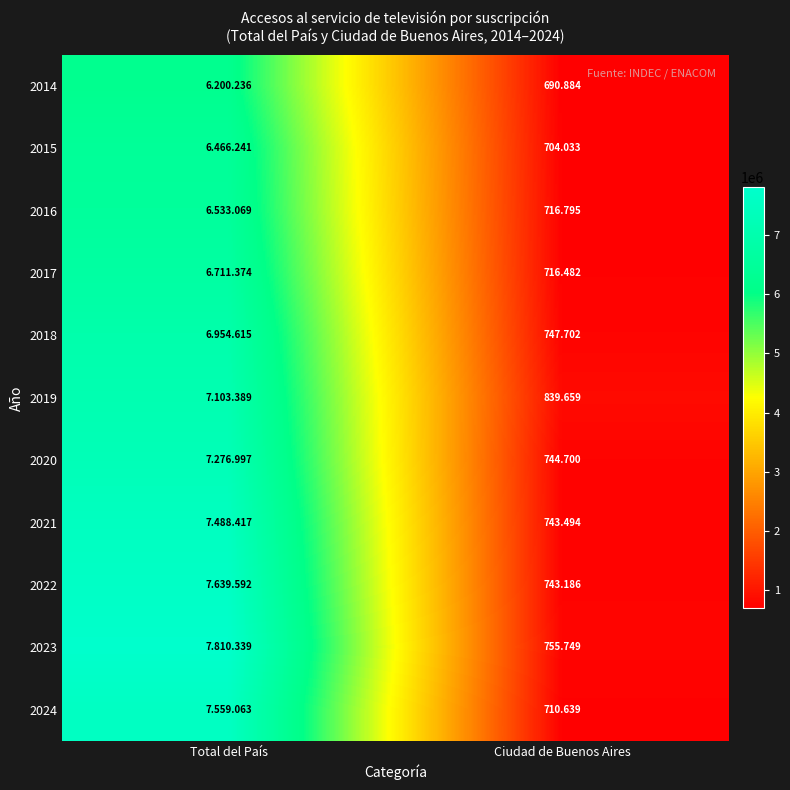

What is the difference between the 2014 values at Ciudad de Buenos Aires and Total del País?

5509352